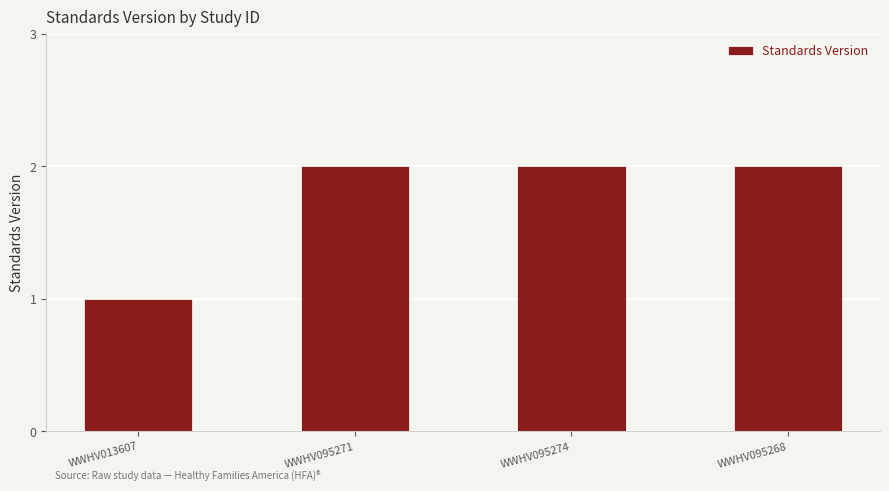

Reading left to right, list all the values displayed in this chart.

WWHV013607=1	WWHV095271=2	WWHV095274=2	WWHV095268=2